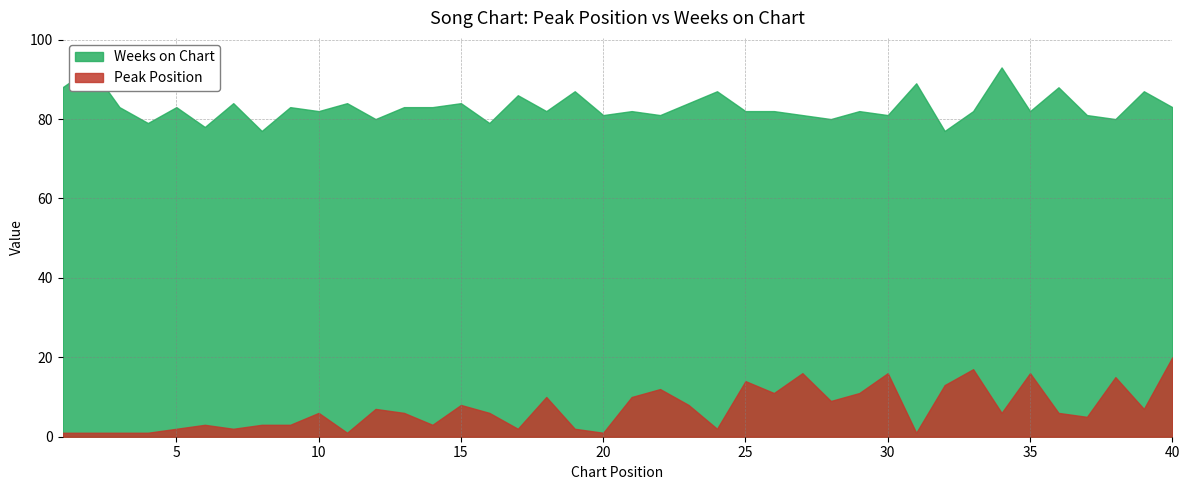

How many interior local peaks does the Weeks on Chart series have?

15